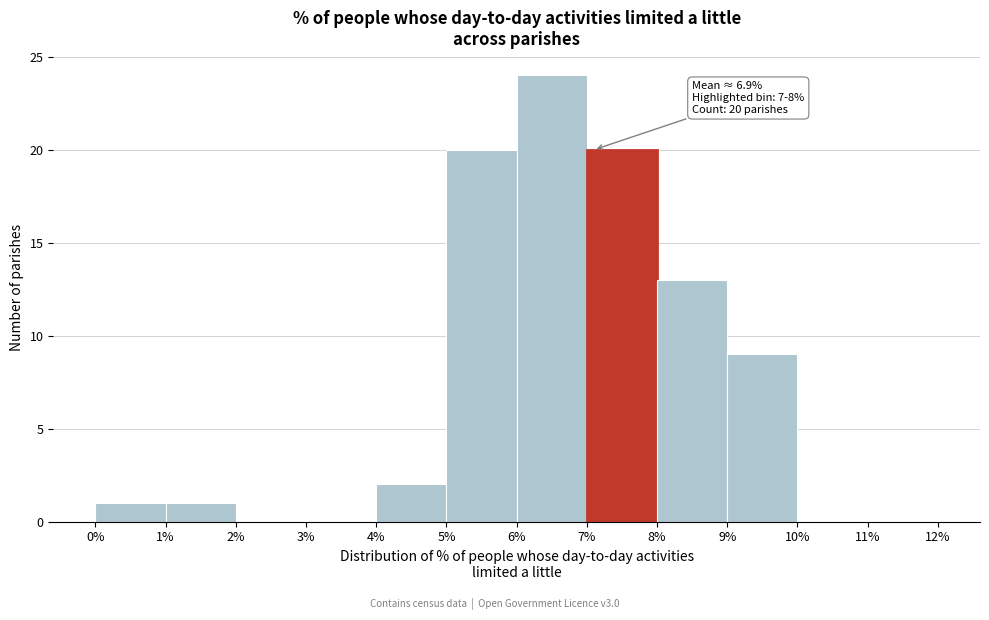

Which range on the x-axis has the tallest bar?

6% to 7%